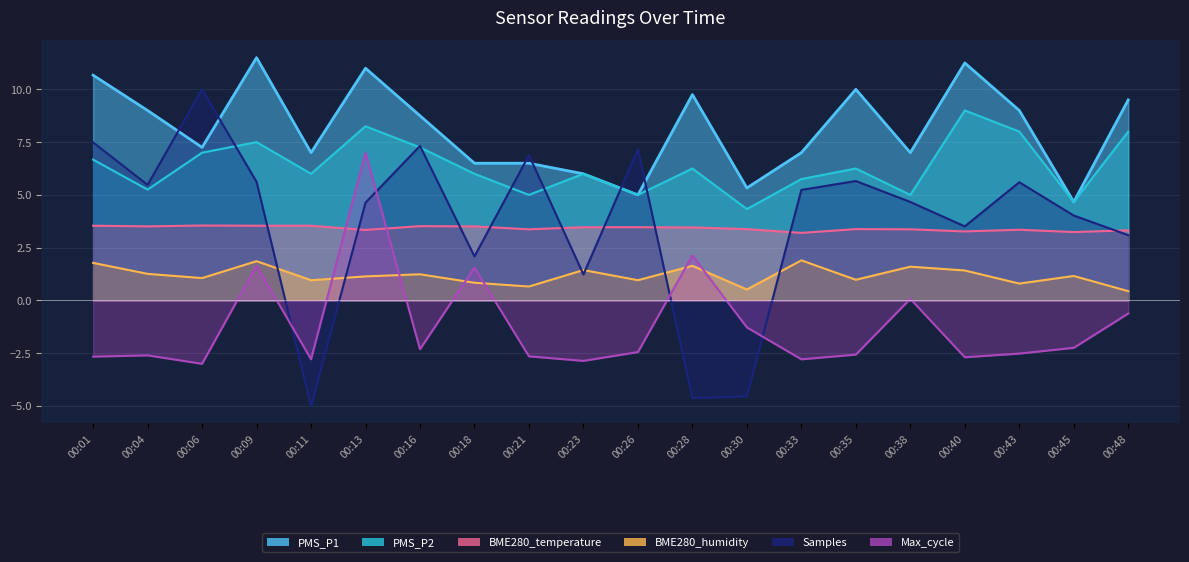

How many intersections are there between Max_cycle and BME280_humidity?

6